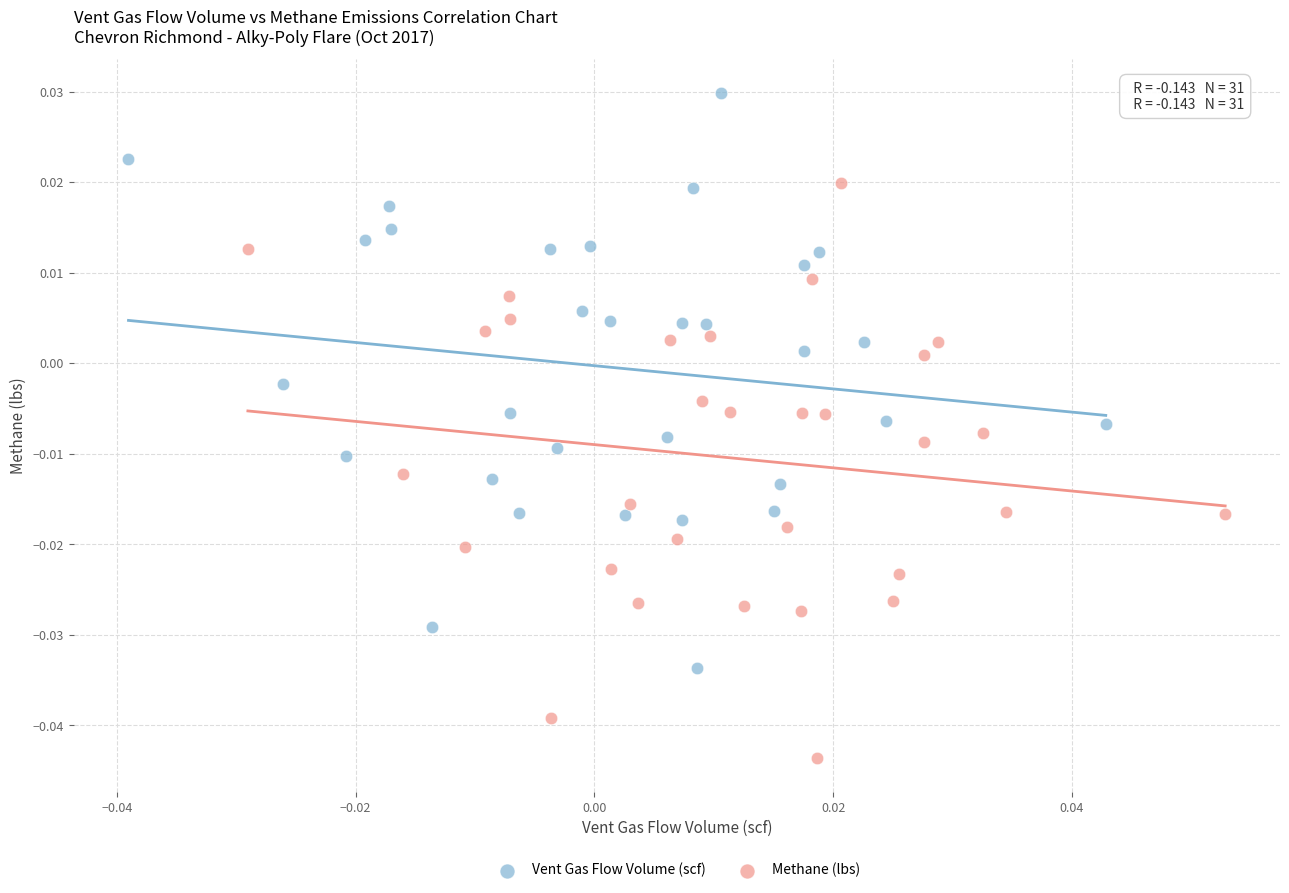

Which series contains the lowest Y value?

Methane (lbs)